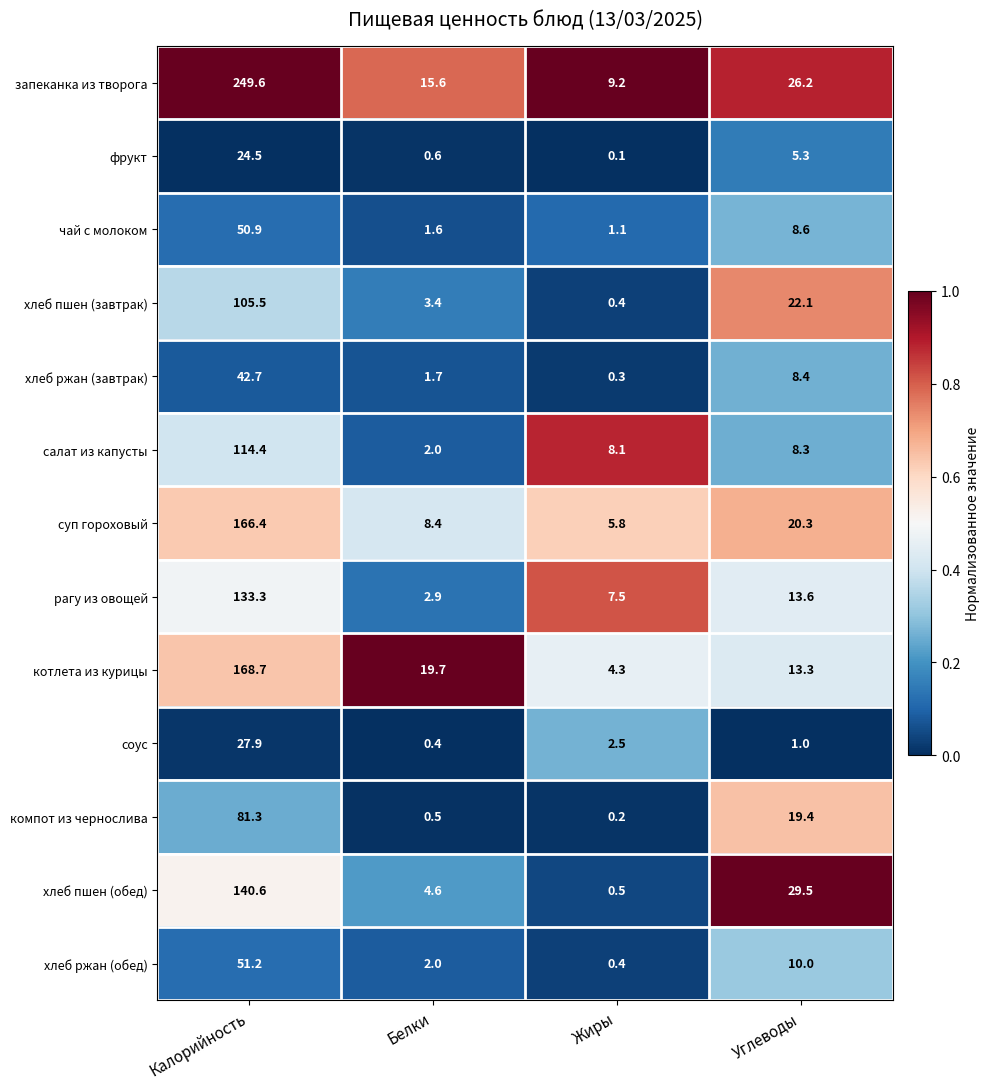

The соус series shows 1.0 at Углеводы. True or false?

True